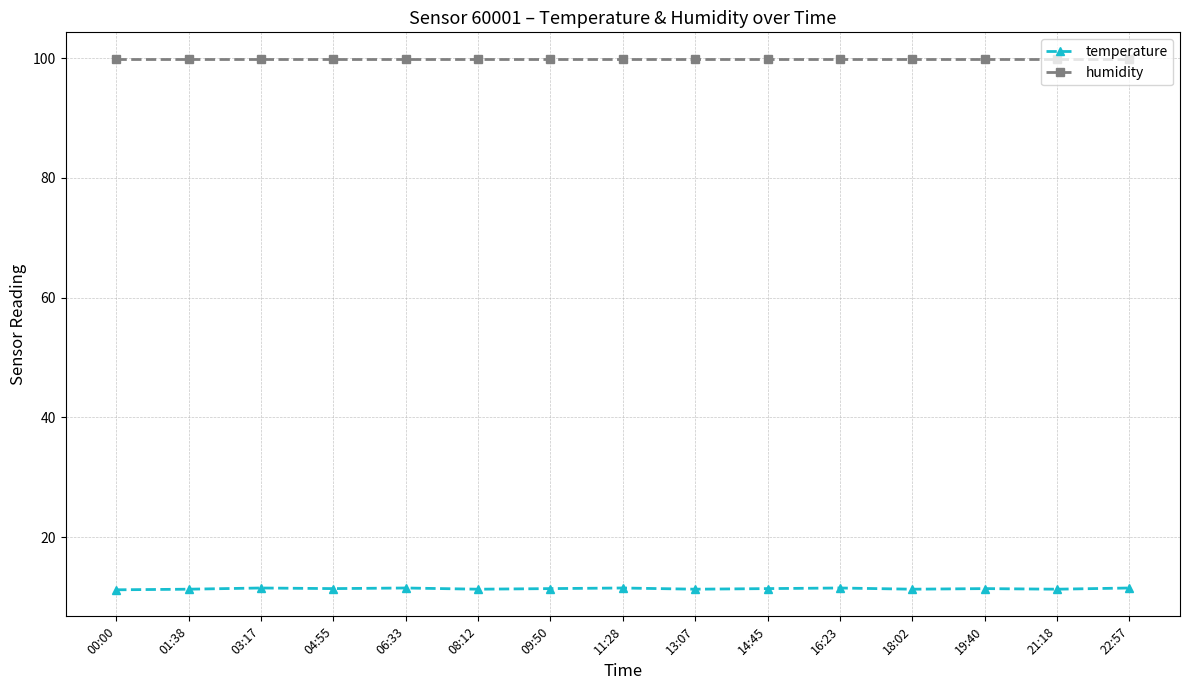

True or false: temperature has a value of 2.5 at 04:55.

False